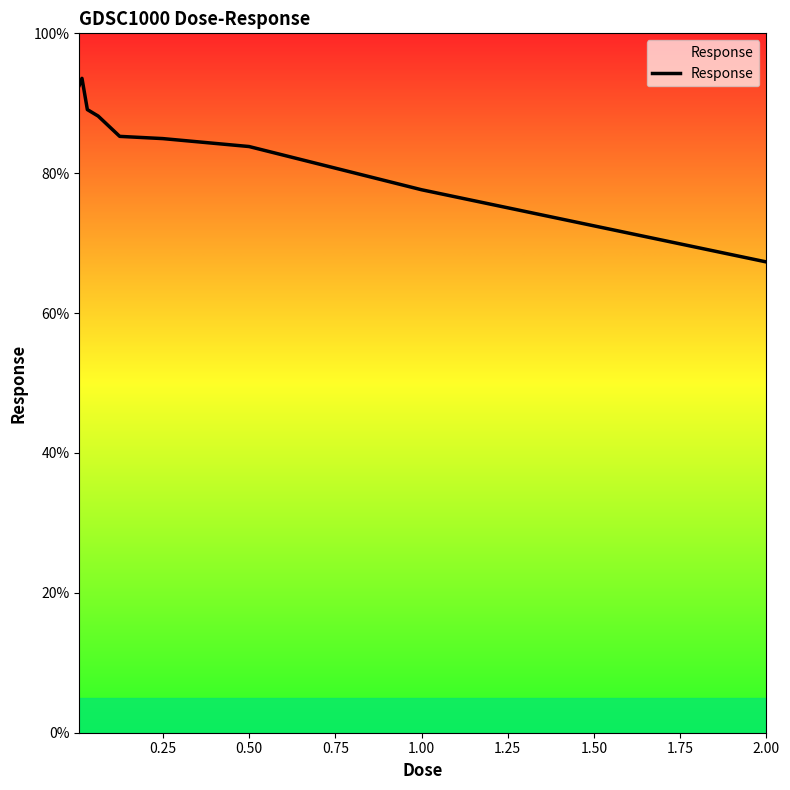

What is the maximum value shown in the chart?

93.6